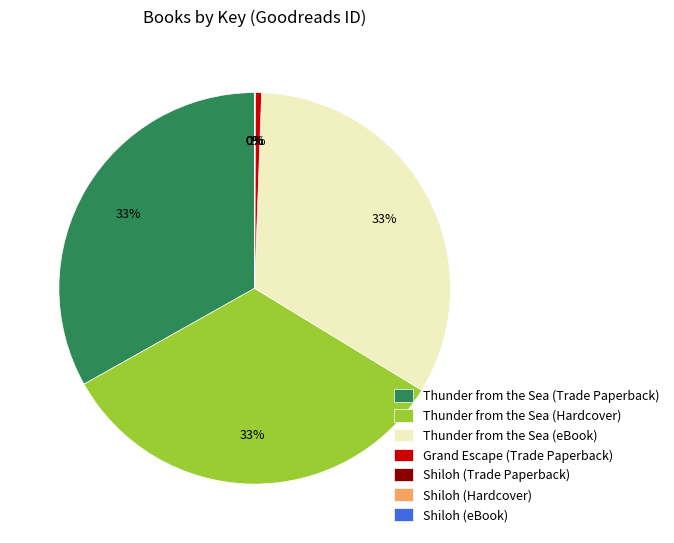

Does Thunder from the Sea (Trade Paperback) represent more than half of the total?

No